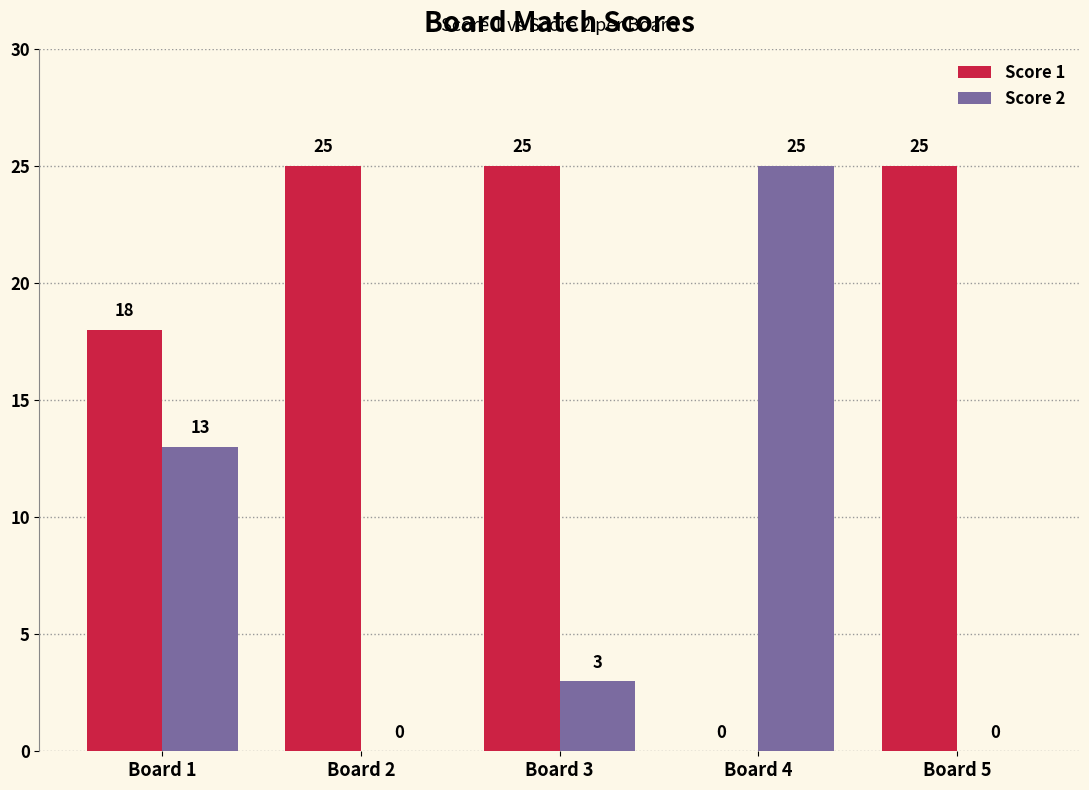

What is the sum of the Score 2 values at Board 1 and Board 2?

13